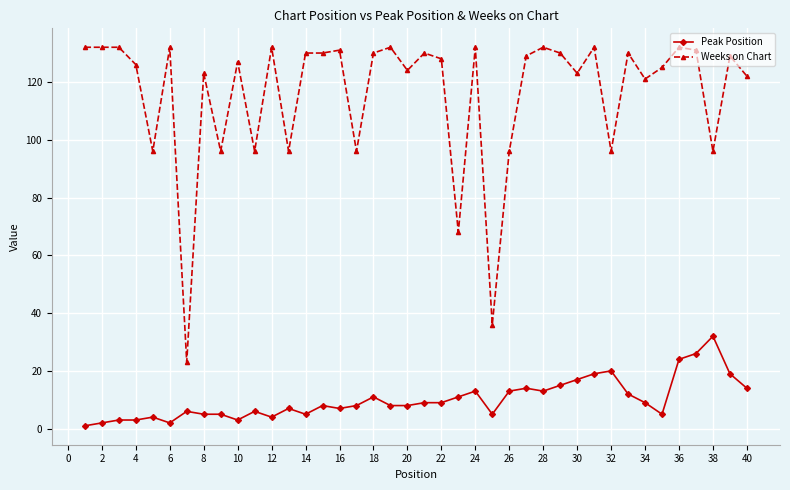

How many lines are shown in the chart?

2